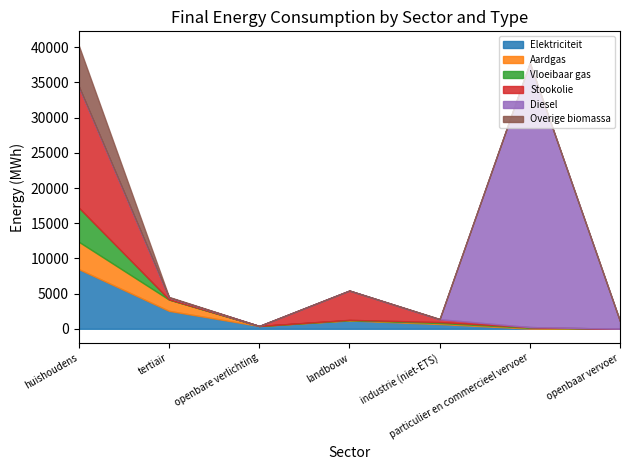

Is it true that Stookolie equals 0.0 at openbaar vervoer?

True